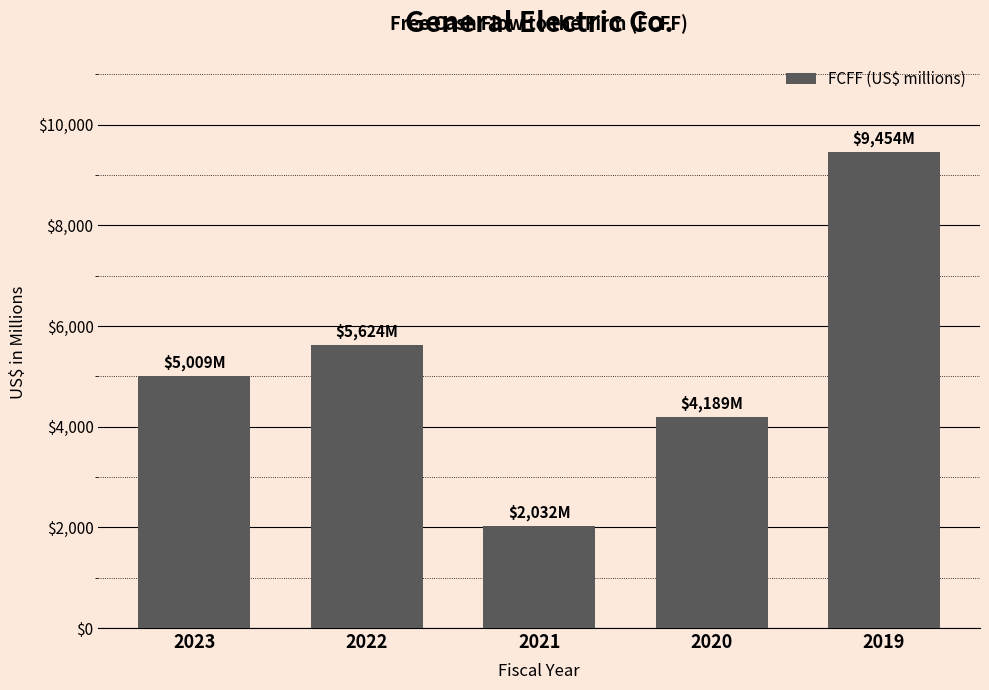

What is the value of the 5th bar from the left?

9454